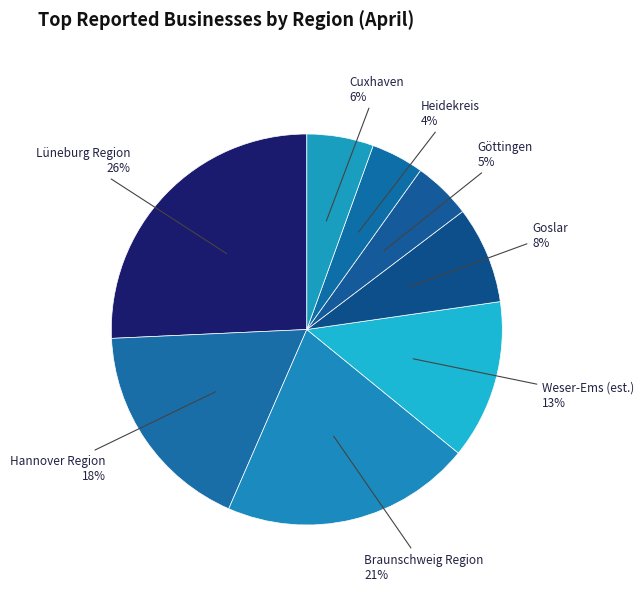

To the nearest percent, what is the average slice percentage?

12%